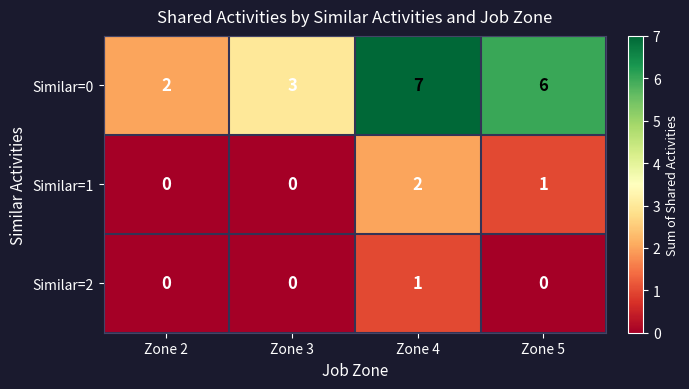

At Zone 5, list the series in order from smallest to largest.

Similar=2, Similar=1, Similar=0